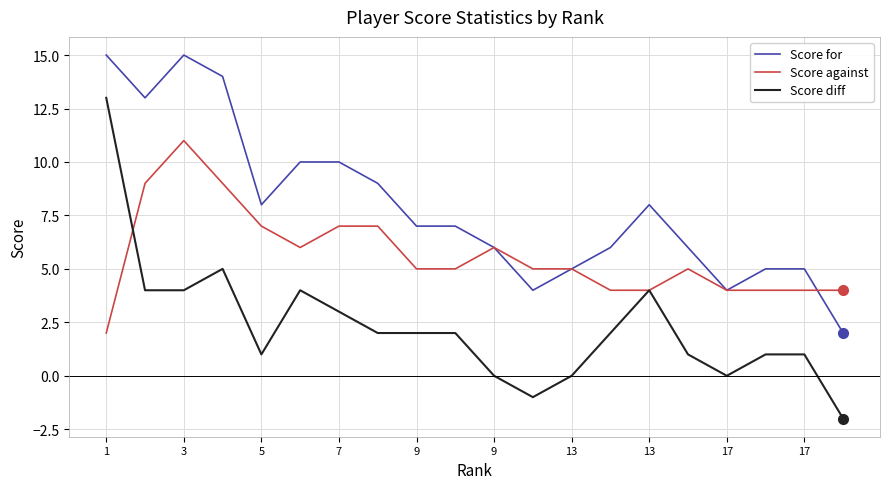

True or false: Score diff and Score for cross at least once.

False